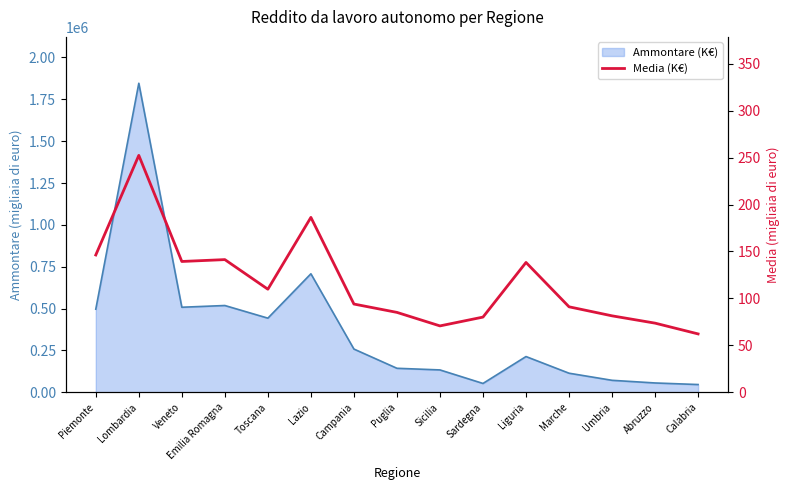

Which category has the lowest value across all series?

Calabria